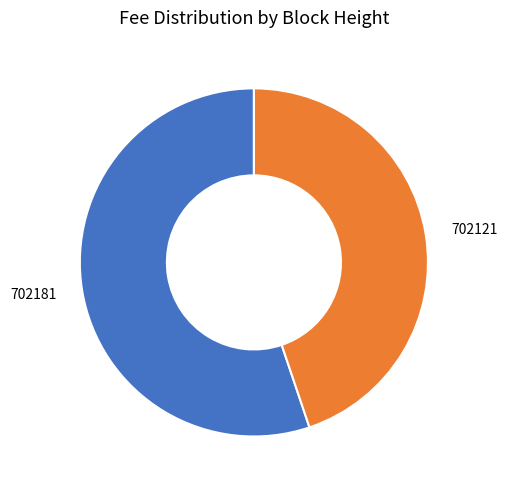

True or false: 702181 accounts for 65% of the total.

False